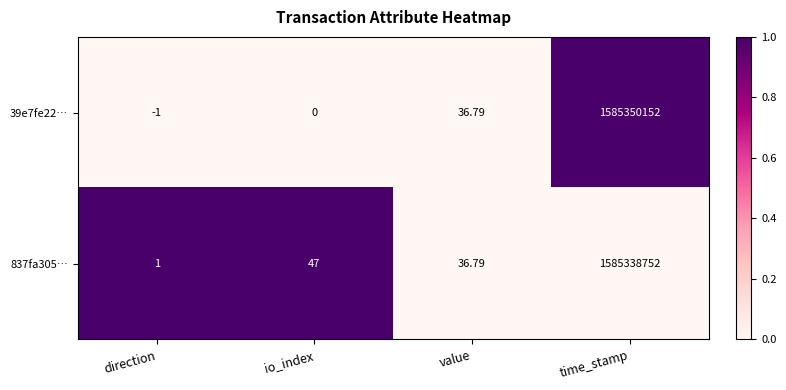

Where is 837fa305… nearest to the value 792669376?

io_index